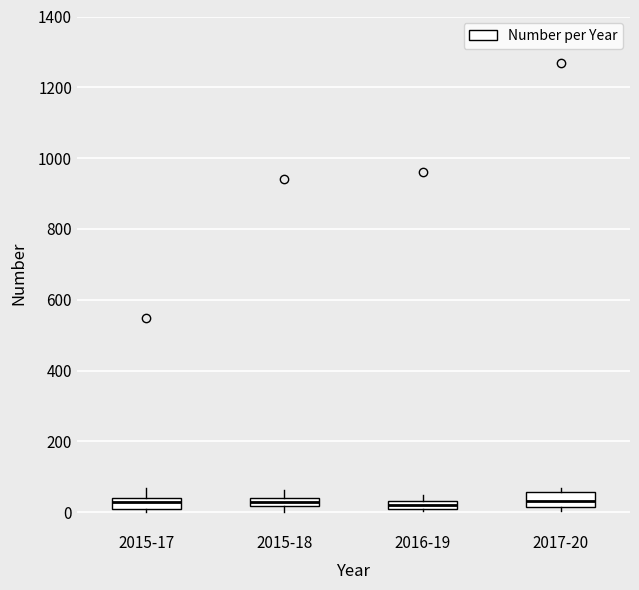

Where is the upper edge of the box for 2016-19 on the y-axis? The values are not printed on the chart, so give them approximately, as read against the axis.

40